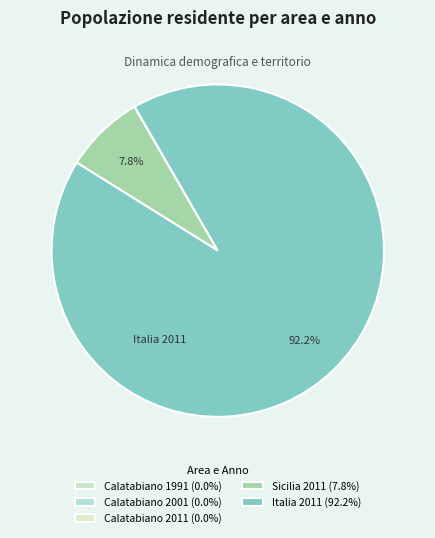

The Calatabiano 2001 slice represents 0% of the pie. True or false?

True